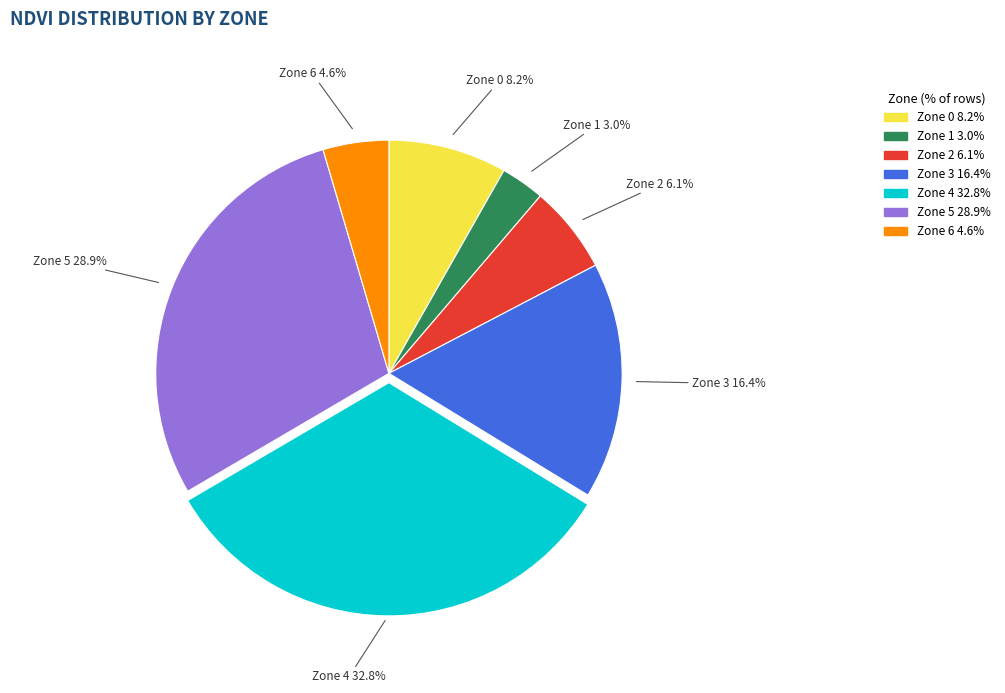

The Zone 1 slice represents 12% of the pie. True or false?

False